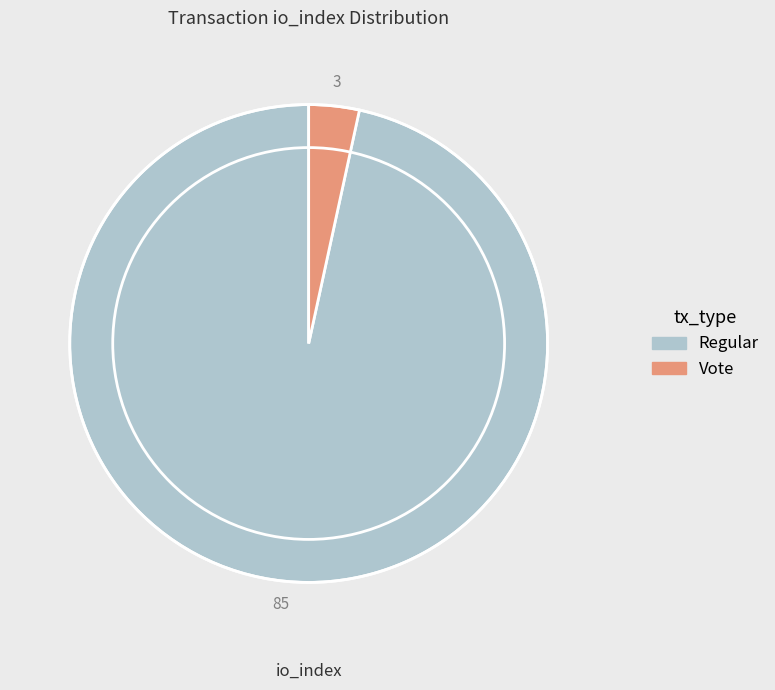

Is there a majority slice in this chart?

Yes